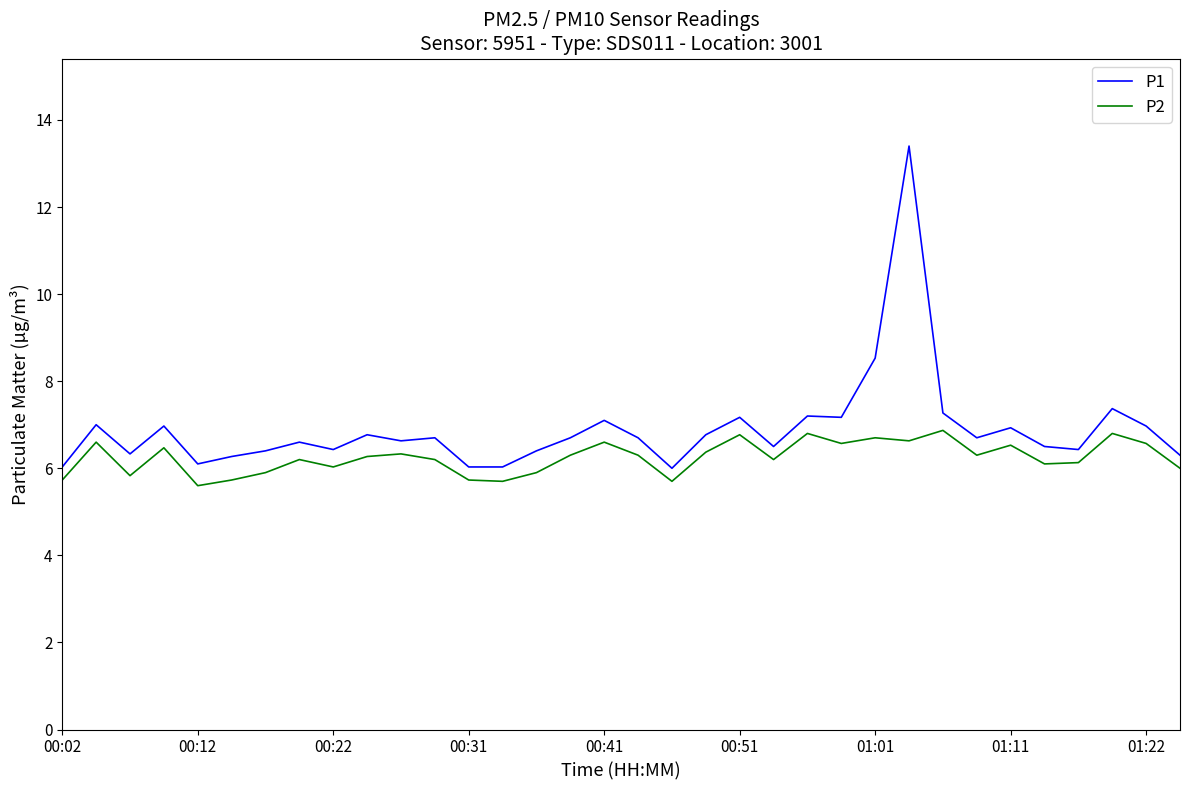

Which series has the largest total across all categories?

P1